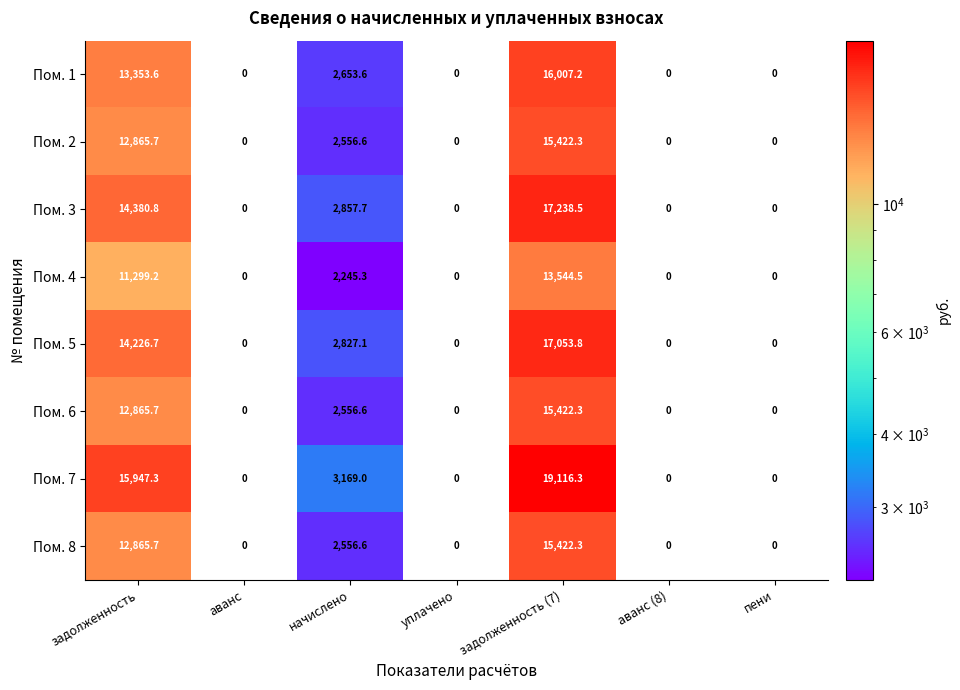

At which category is the sum across all series the highest?

задолженность (7)